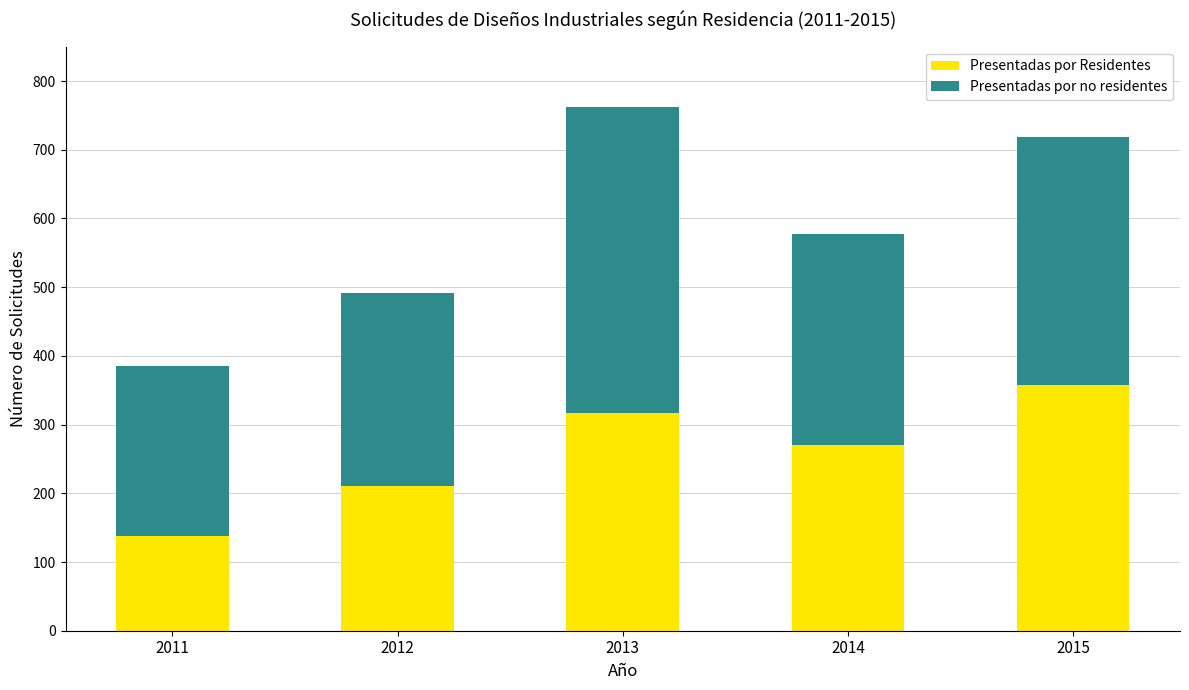

At which category is the sum across all series the highest?

2013